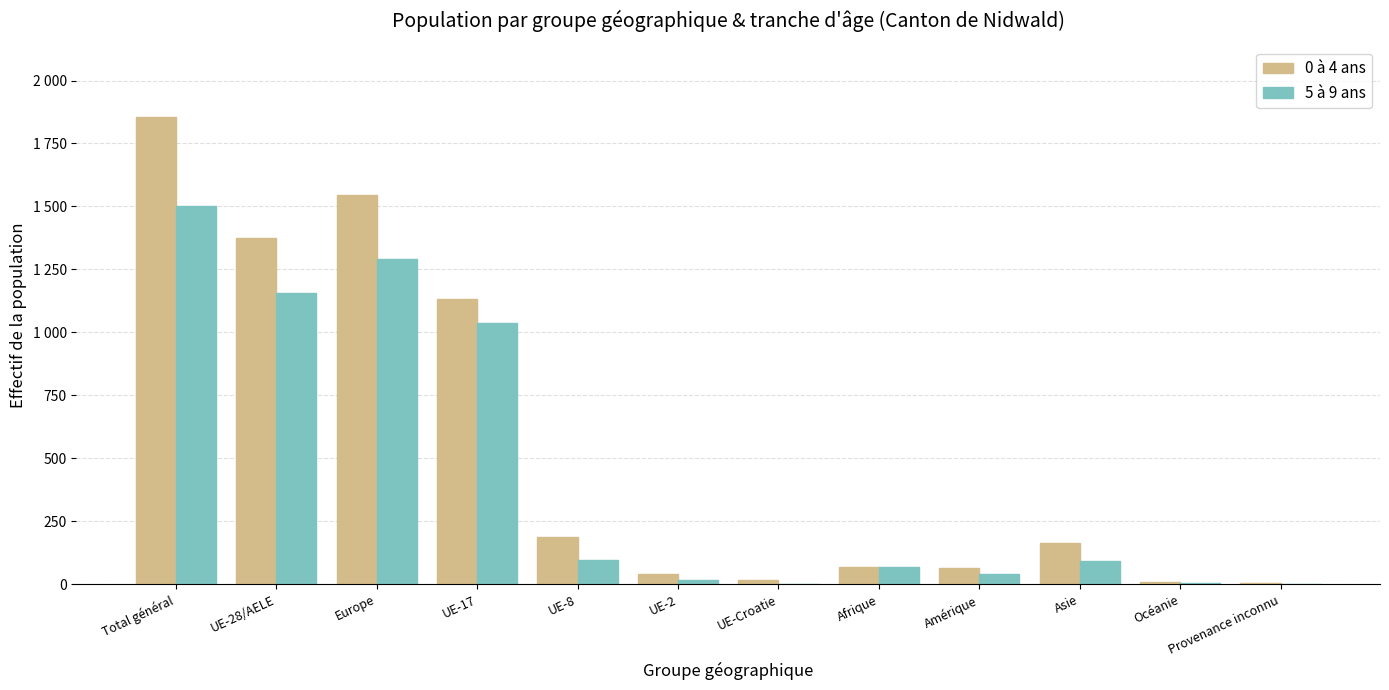

What is the difference between the 0 à 4 ans values at UE-2 and UE-8?

146